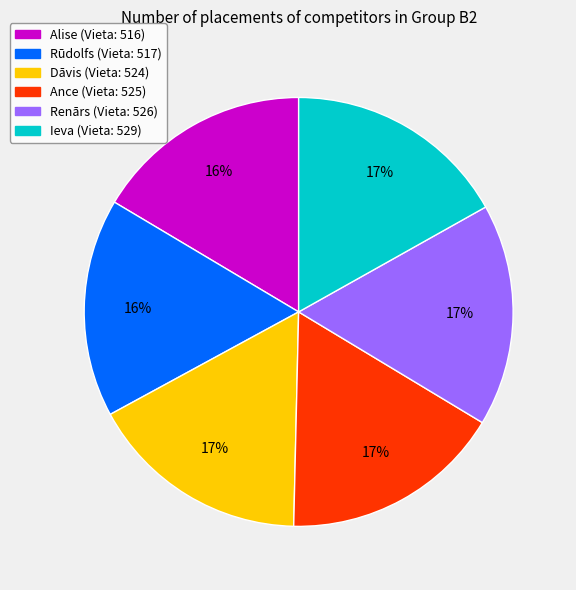

Is Ance the majority of the pie?

No